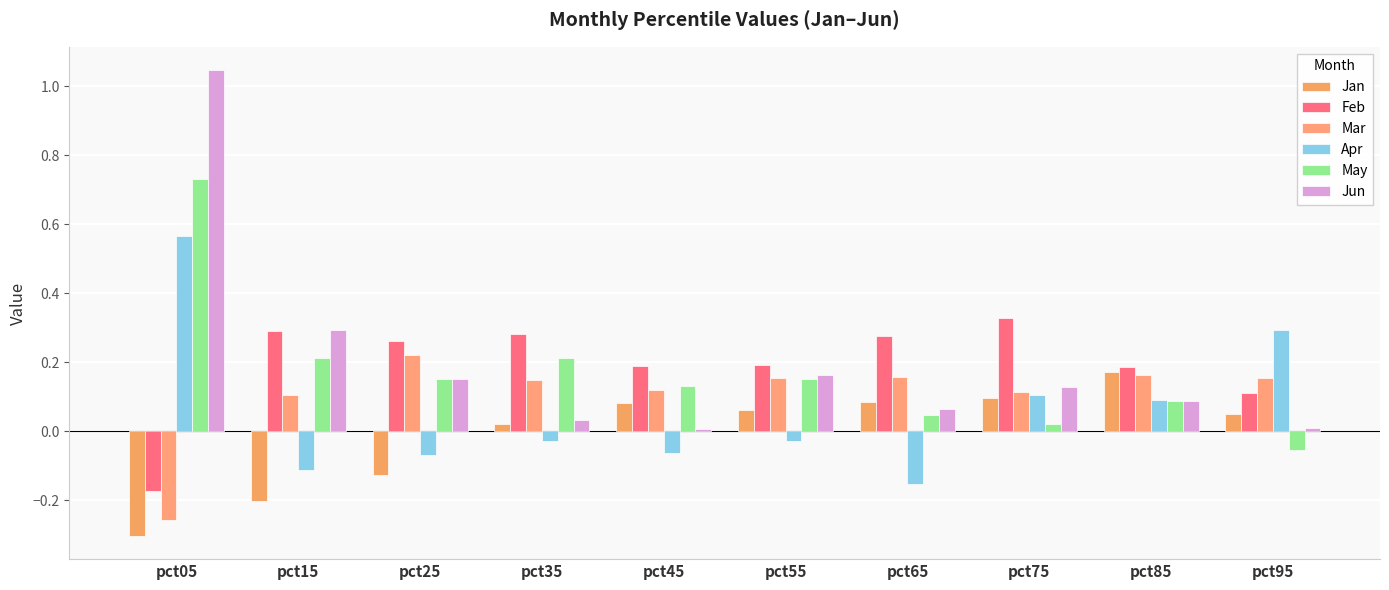

Reading left to right, extract all data points from this chart.

Jan: pct05=-0.3	pct15=-0.2	pct25=-0.1	pct35=0.0	pct45=0.1	pct55=0.1	pct65=0.1	pct75=0.1	pct85=0.2	pct95=0.0
Feb: pct05=-0.2	pct15=0.3	pct25=0.3	pct35=0.3	pct45=0.2	pct55=0.2	pct65=0.3	pct75=0.3	pct85=0.2	pct95=0.1
Mar: pct05=-0.3	pct15=0.1	pct25=0.2	pct35=0.1	pct45=0.1	pct55=0.2	pct65=0.2	pct75=0.1	pct85=0.2	pct95=0.2
Apr: pct05=0.6	pct15=-0.1	pct25=-0.1	pct35=-0.0	pct45=-0.1	pct55=-0.0	pct65=-0.2	pct75=0.1	pct85=0.1	pct95=0.3
May: pct05=0.7	pct15=0.2	pct25=0.2	pct35=0.2	pct45=0.1	pct55=0.2	pct65=0.0	pct75=0.0	pct85=0.1	pct95=-0.1
Jun: pct05=1.0	pct15=0.3	pct25=0.2	pct35=0.0	pct45=0.0	pct55=0.2	pct65=0.1	pct75=0.1	pct85=0.1	pct95=0.0